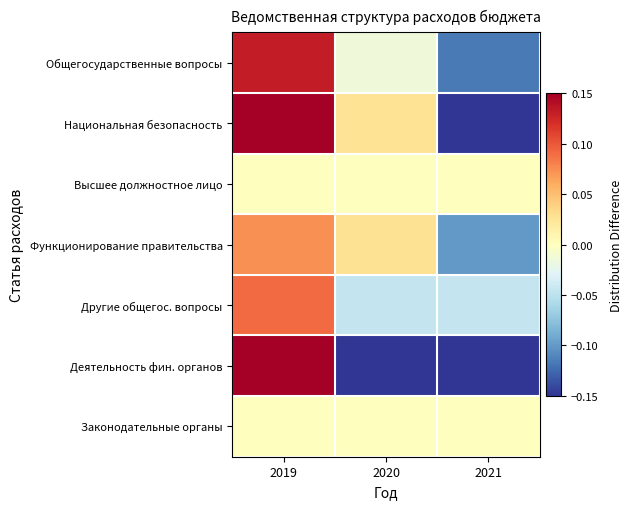

What is the minimum value shown in the chart?

-1.0